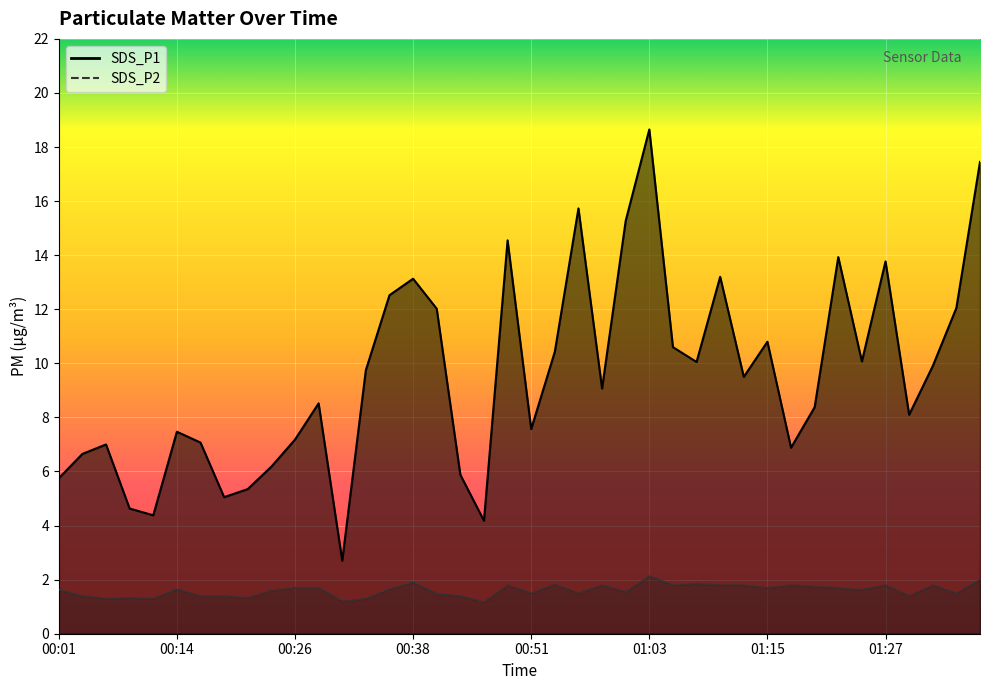

What is the maximum value for SDS_P2?

2.1